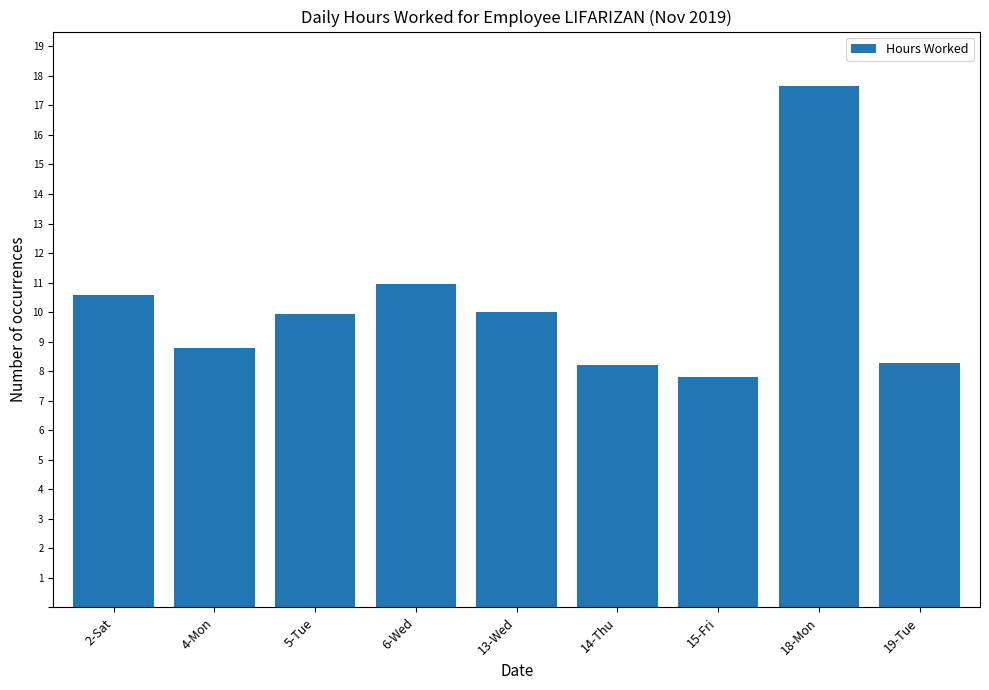

What is the average value?

10.2